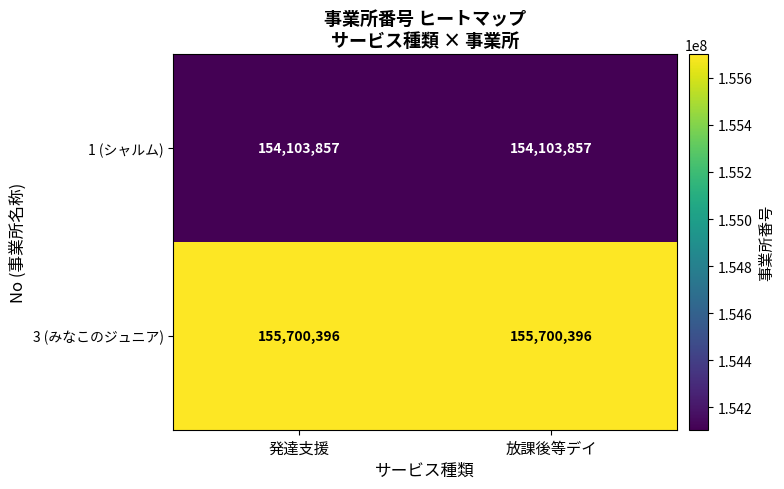

What is the total value across all series at 発達支援?

309804253